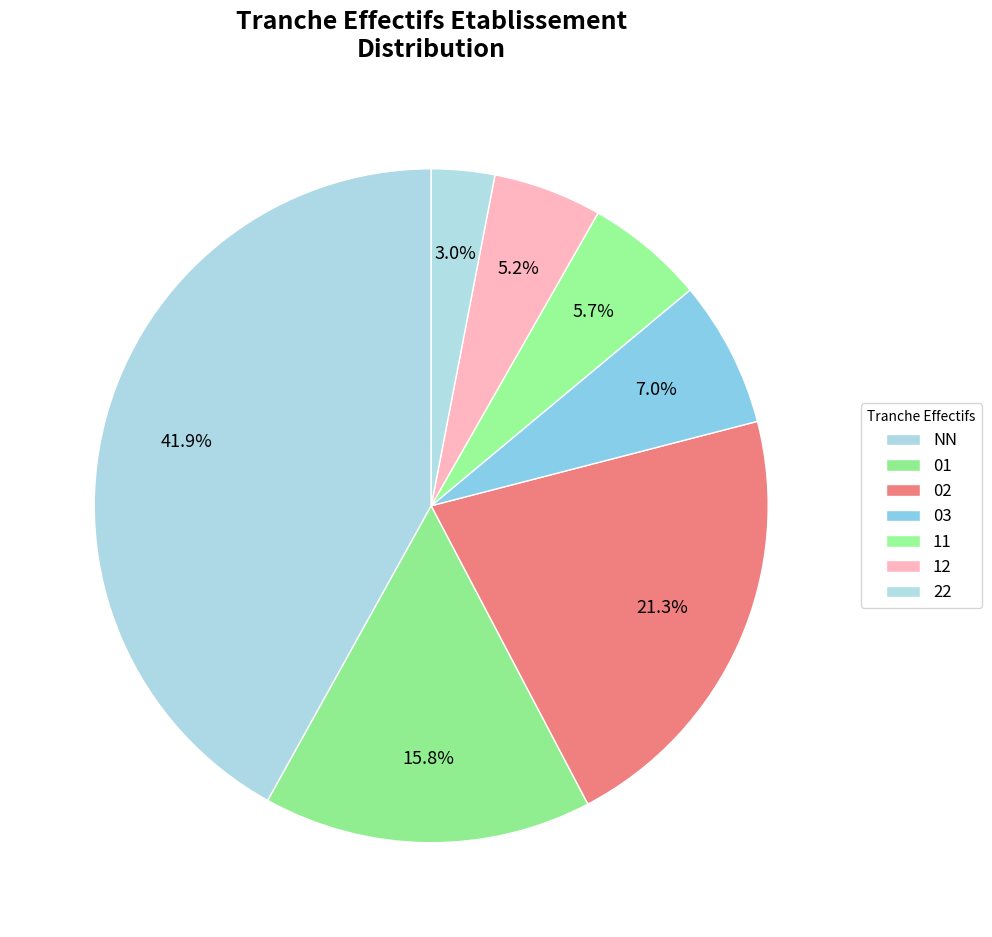

True or false: 01 accounts for 16% of the total.

True